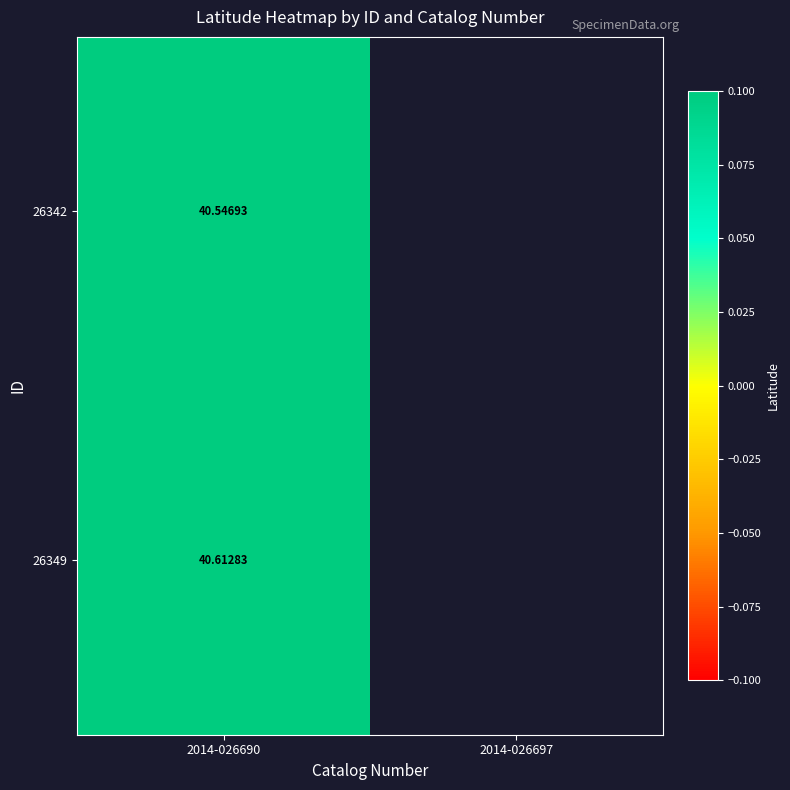

The value of 26342 at 2014-026690 is 40.5. True or false?

True